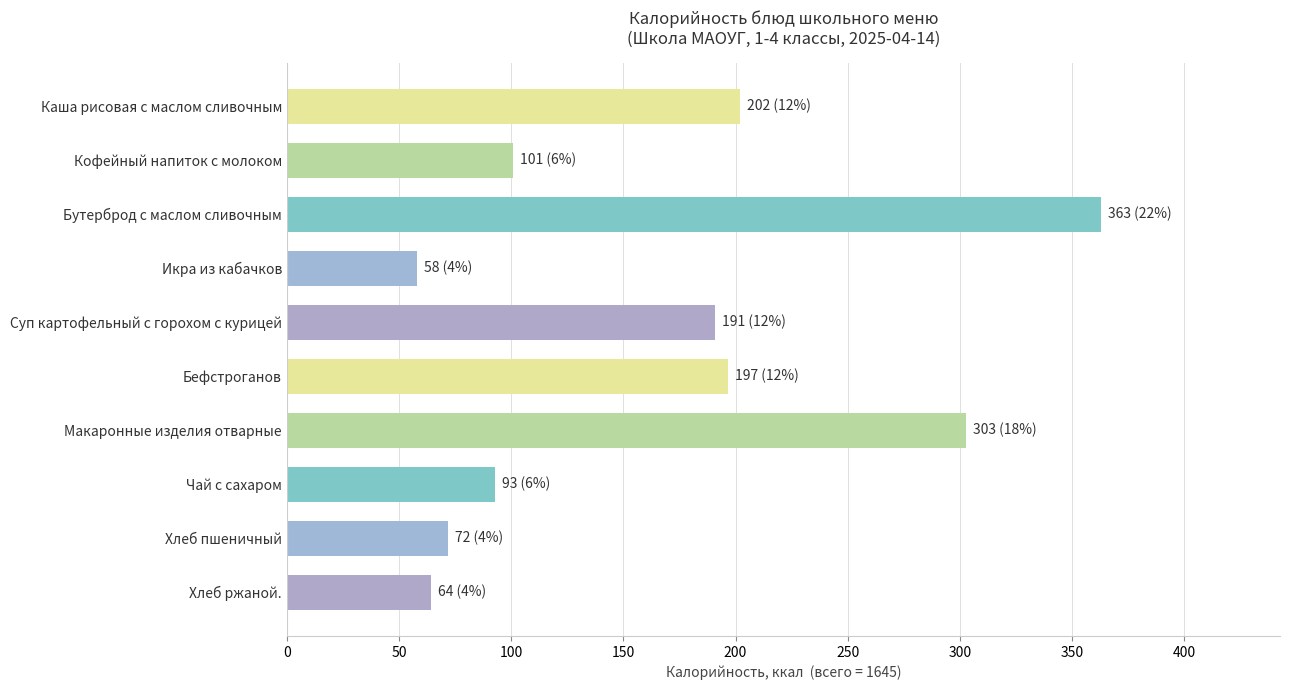

Reading top to bottom, transcribe all the data shown in this chart.

202.1	101.0	362.9	58.2	191.1	196.8	302.7	93.0	72.0	64.2